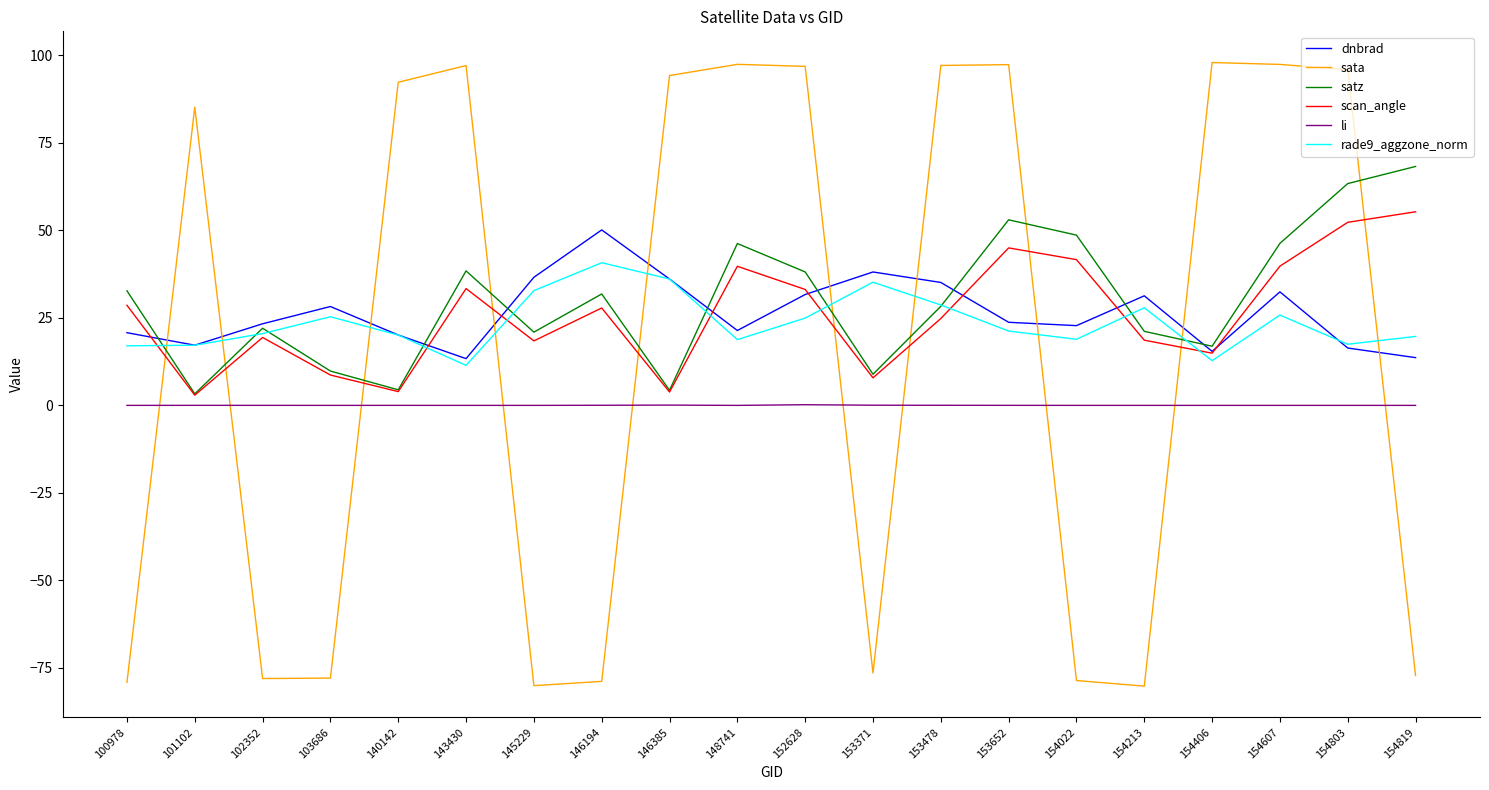

Is the value of satz at 153478 greater than the value of scan_angle at 146385?

Yes